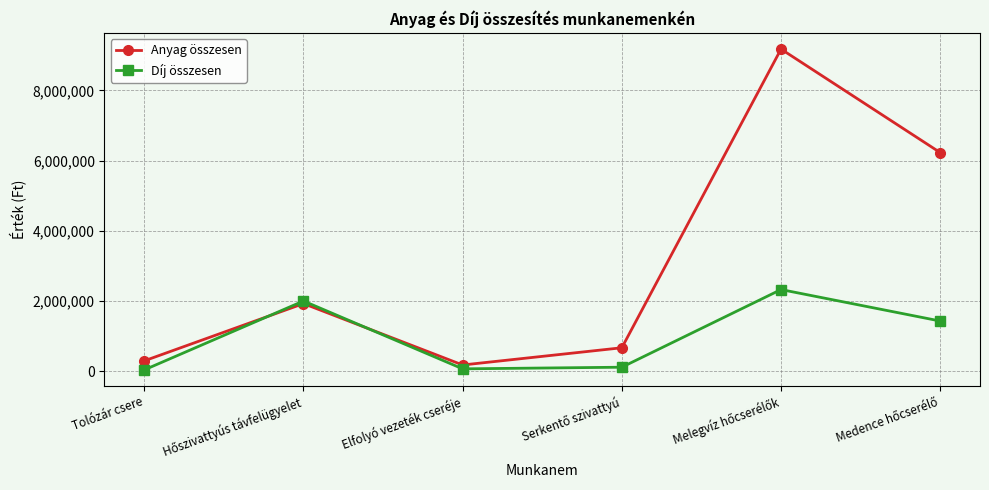

List the series in order of their overall mean, lowest first.

Díj összesen, Anyag összesen